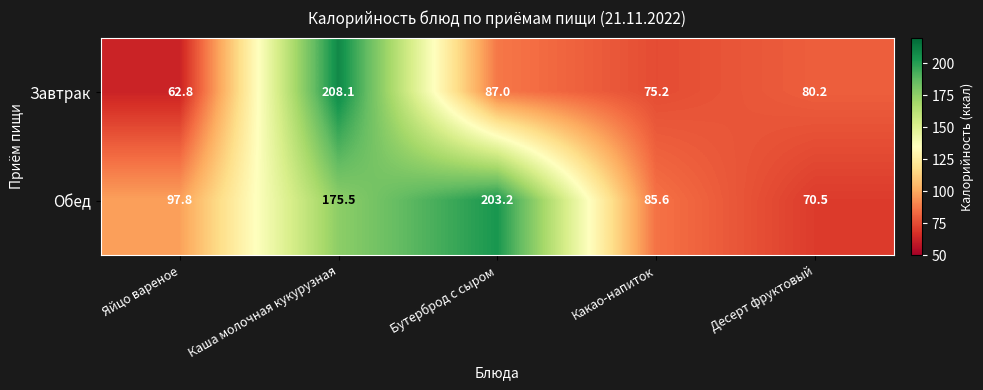

Reading right to left, transcribe all the data shown in this chart.

Завтрак: Десерт фруктовый=80.2	Какао-напиток=75.2	Бутерброд с сыром=87.0	Каша молочная кукурузная=208.1	Яйцо вареное=62.8
Обед: Десерт фруктовый=70.5	Какао-напиток=85.6	Бутерброд с сыром=203.2	Каша молочная кукурузная=175.5	Яйцо вареное=97.8